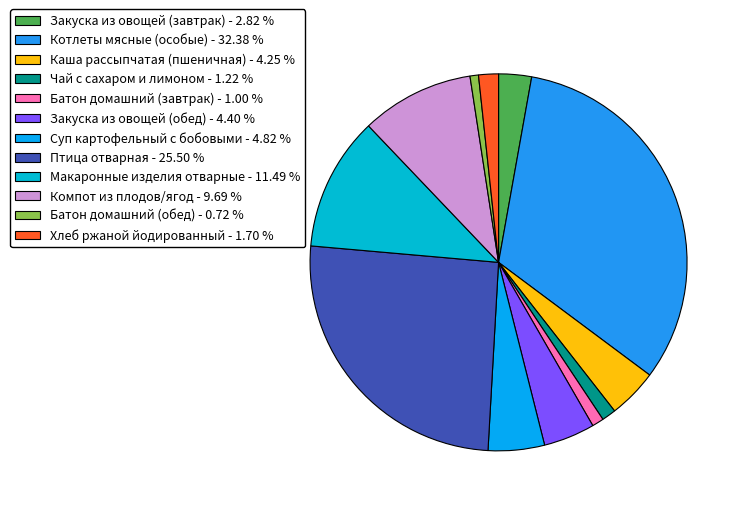

Rank the categories by value from lowest to highest.

Батон домашний (обед), Батон домашний (завтрак), Чай с сахаром и лимоном, Хлеб ржаной йодированный, Закуска из овощей (завтрак), Каша рассыпчатая (пшеничная), Закуска из овощей (обед), Суп картофельный с бобовыми, Компот из плодов/ягод, Макаронные изделия отварные, Птица отварная, Котлеты мясные (особые)